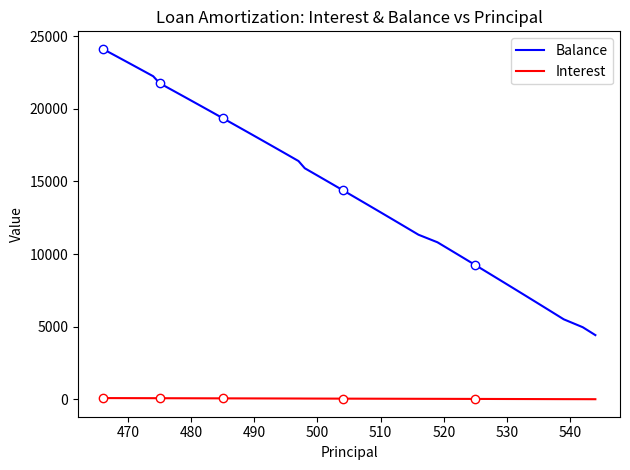

True or false: Balance and Interest cross at least once.

False